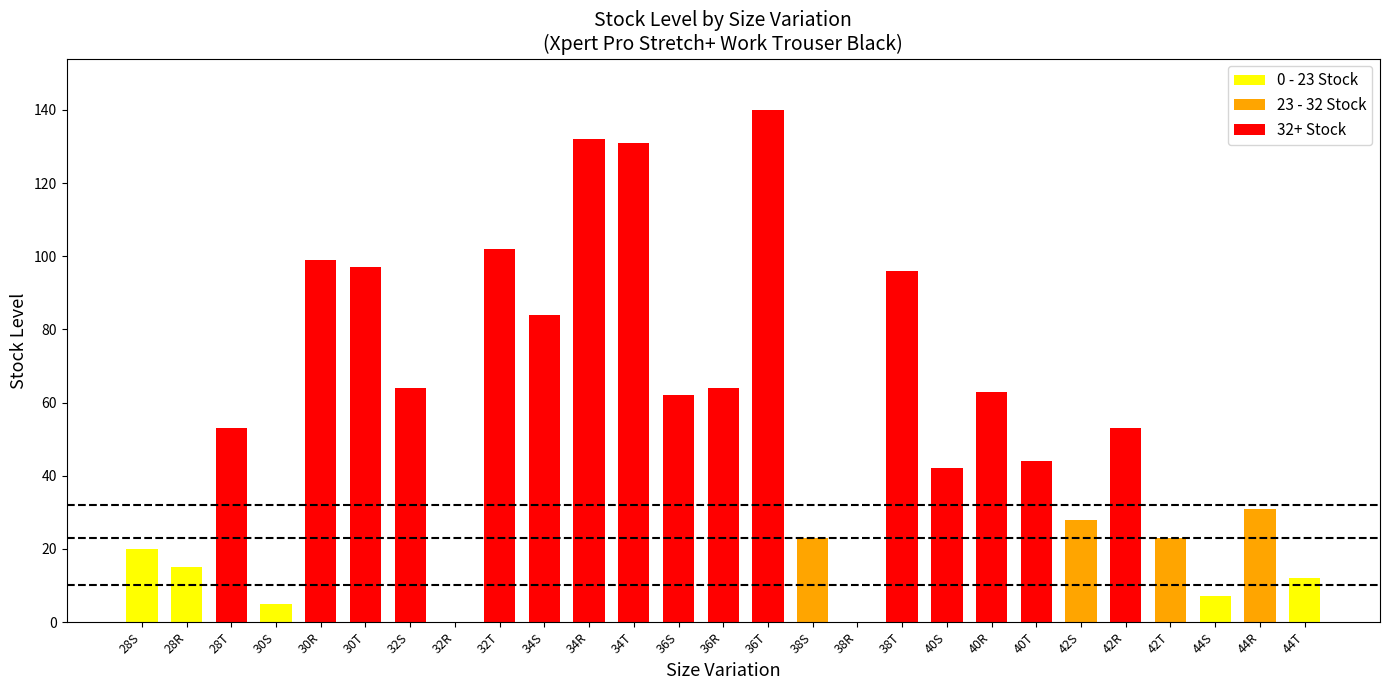

How many data points does each series have?

27